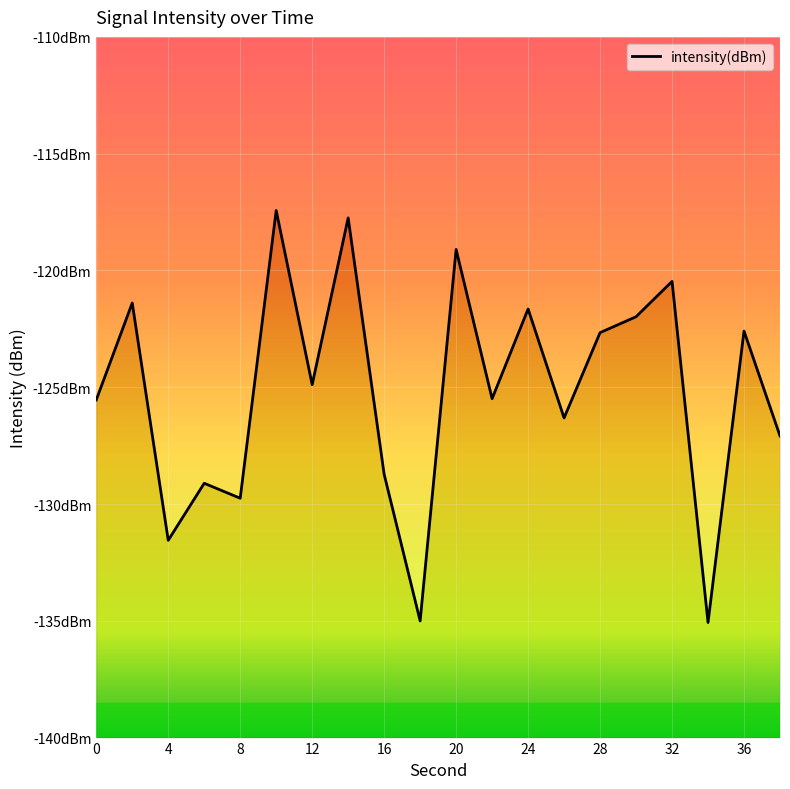

What is the sum of all values?

-2503.6